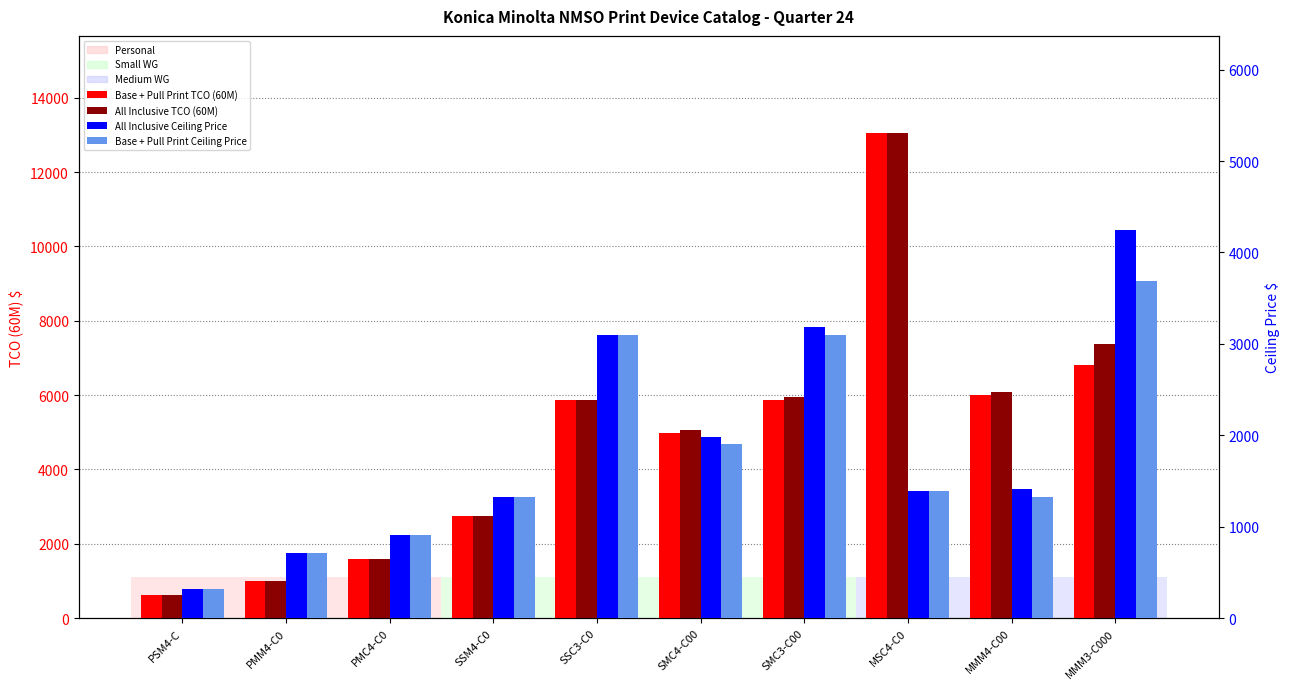

Is the value of All Inclusive Ceiling Price at SSC3-C0 greater than the value of All Inclusive TCO (60M) at MSC4-C0?

No